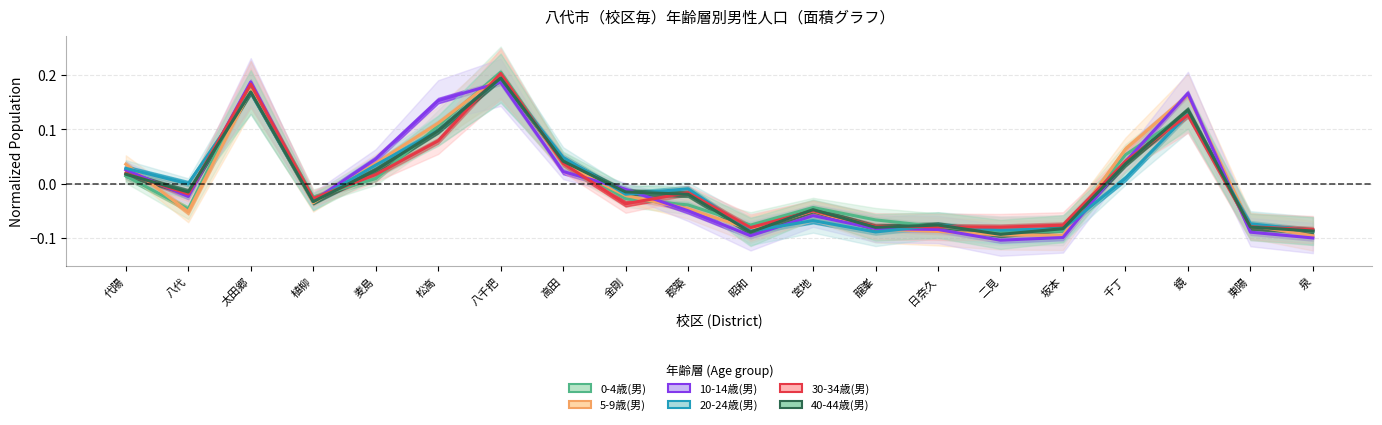

Where is the first local minimum for 10-14歳(男)?

八代